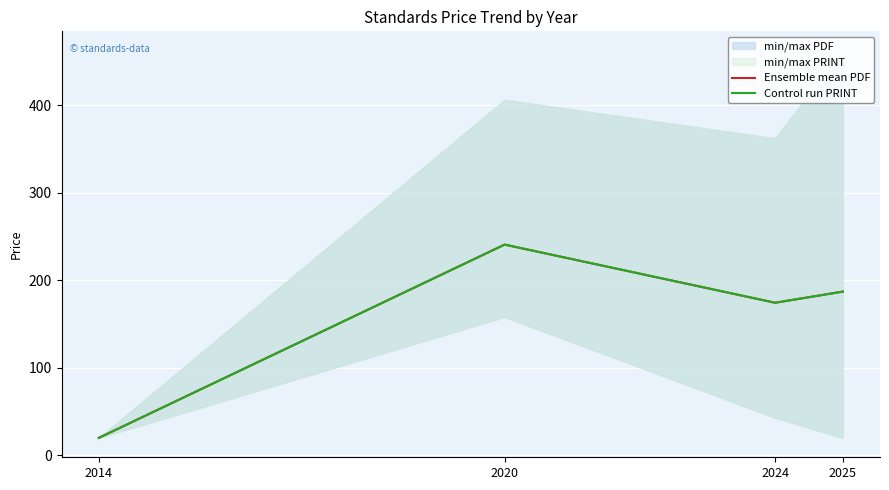

What is the sum of the Ensemble mean PDF values at 2014 and 2020?

260.7